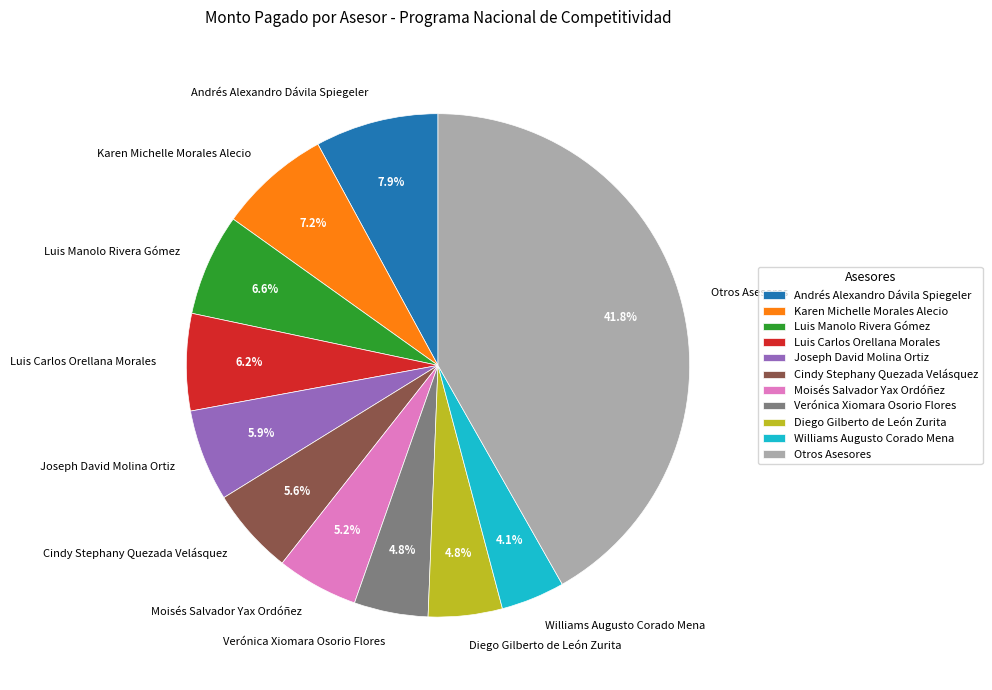

How many segments does this pie chart have?

11